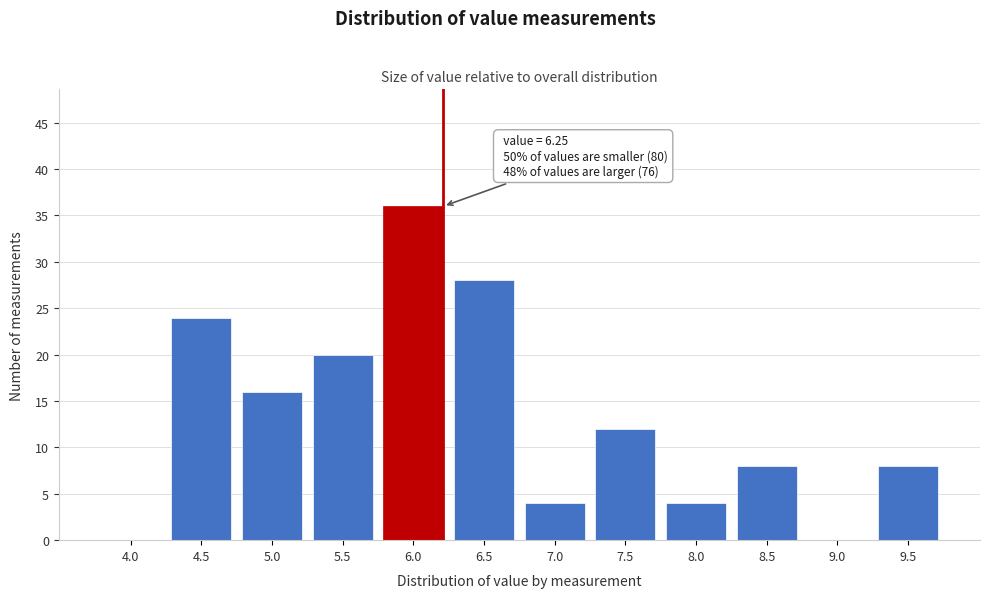

Reading left to right, transcribe all the data shown in this chart.

4.0=0	4.5=24	5.0=16	5.5=20	6.0=36	6.5=28	7.0=4	7.5=12	8.0=4	8.5=8	9.0=0	9.5=8